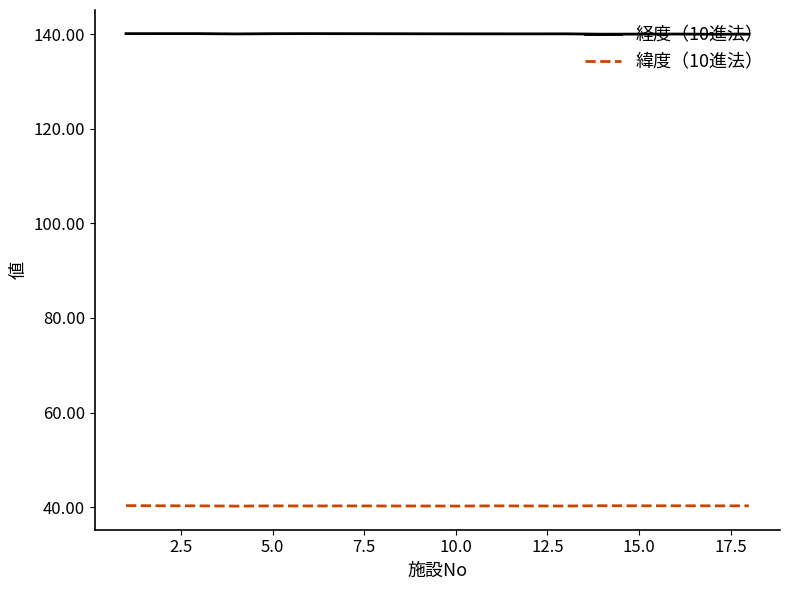

True or false: 緯度（10進法） and 経度（10進法） cross at least once.

False